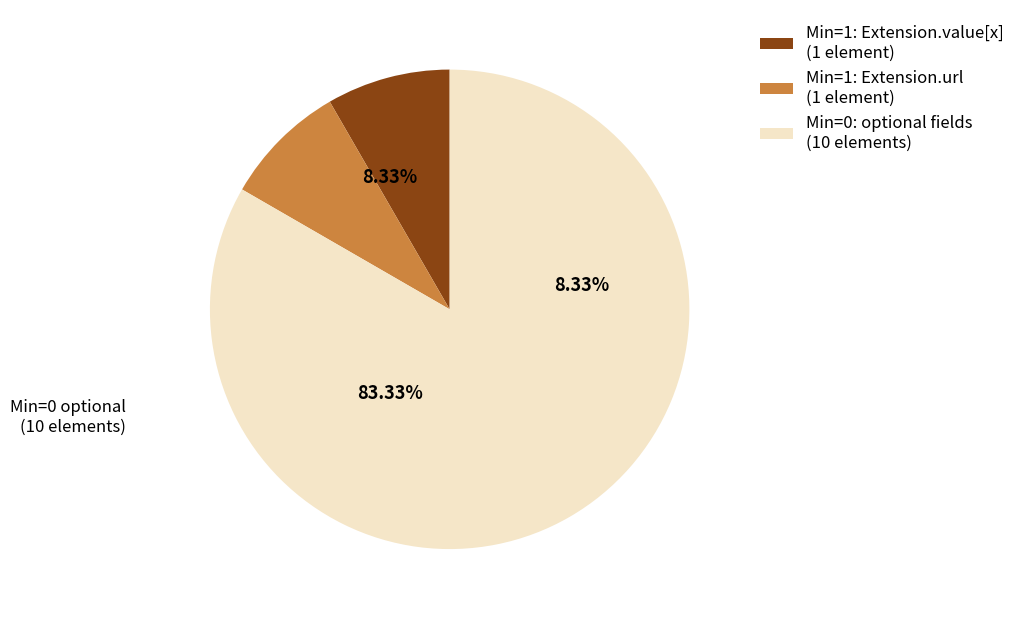

True or false: Extension.value[x].userSelected accounts for 1% of the total.

False